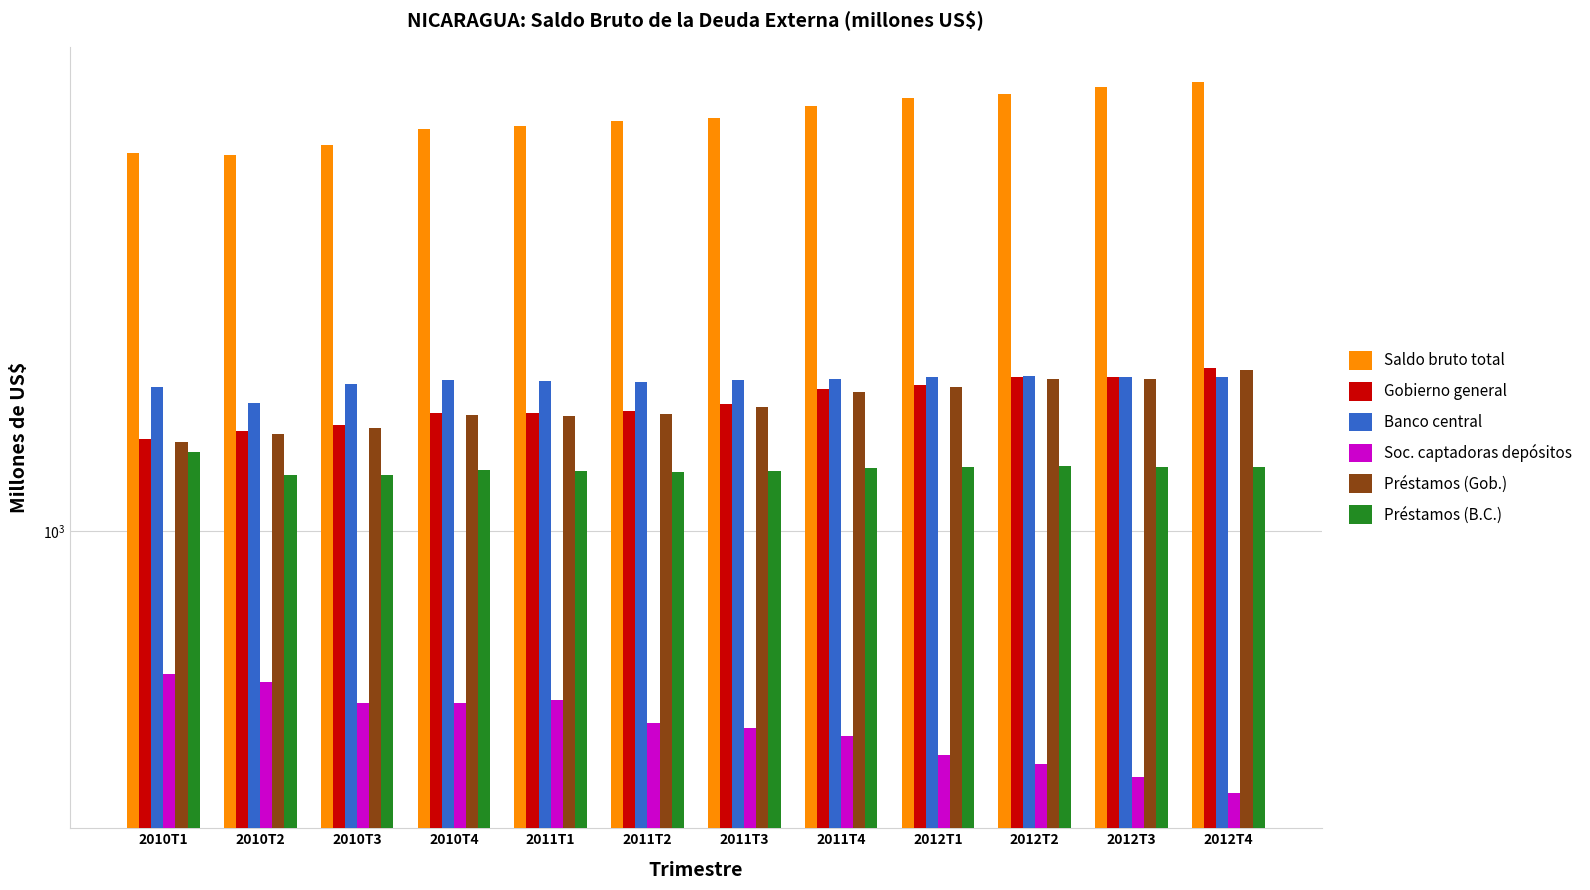

What is the total value across all series at 2010T2?

12550.6